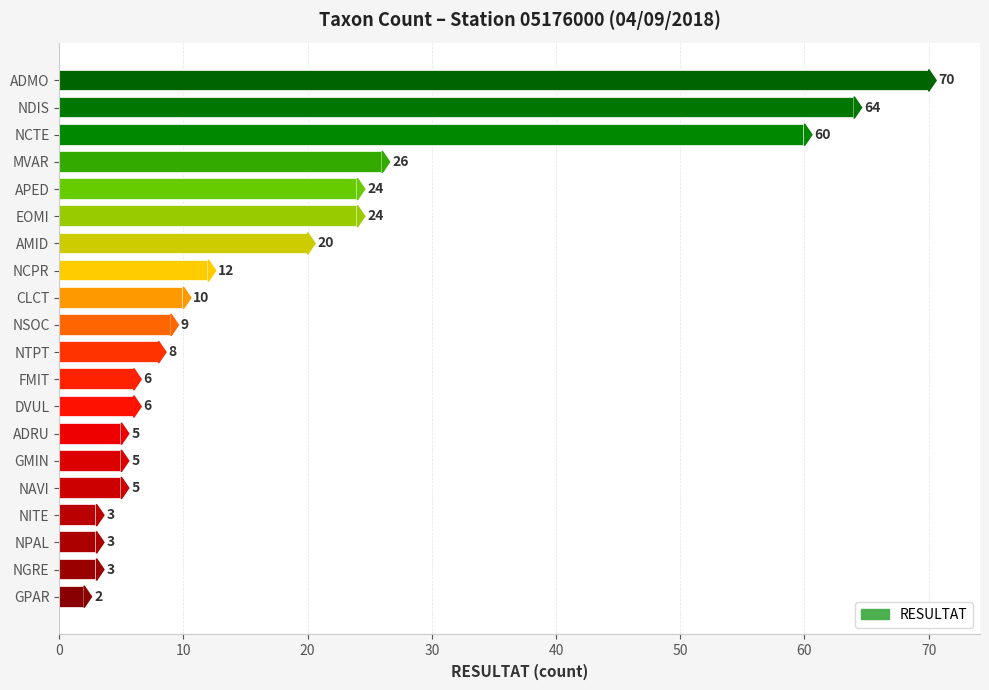

Reading top to bottom, what are all the values shown in this chart?

ADMO=70	NDIS=64	NCTE=60	MVAR=26	APED=24	EOMI=24	AMID=20	NCPR=12	CLCT=10	NSOC=9	NTPT=8	FMIT=6	DVUL=6	ADRU=5	GMIN=5	NAVI=5	NITE=3	NPAL=3	NGRE=3	GPAR=2